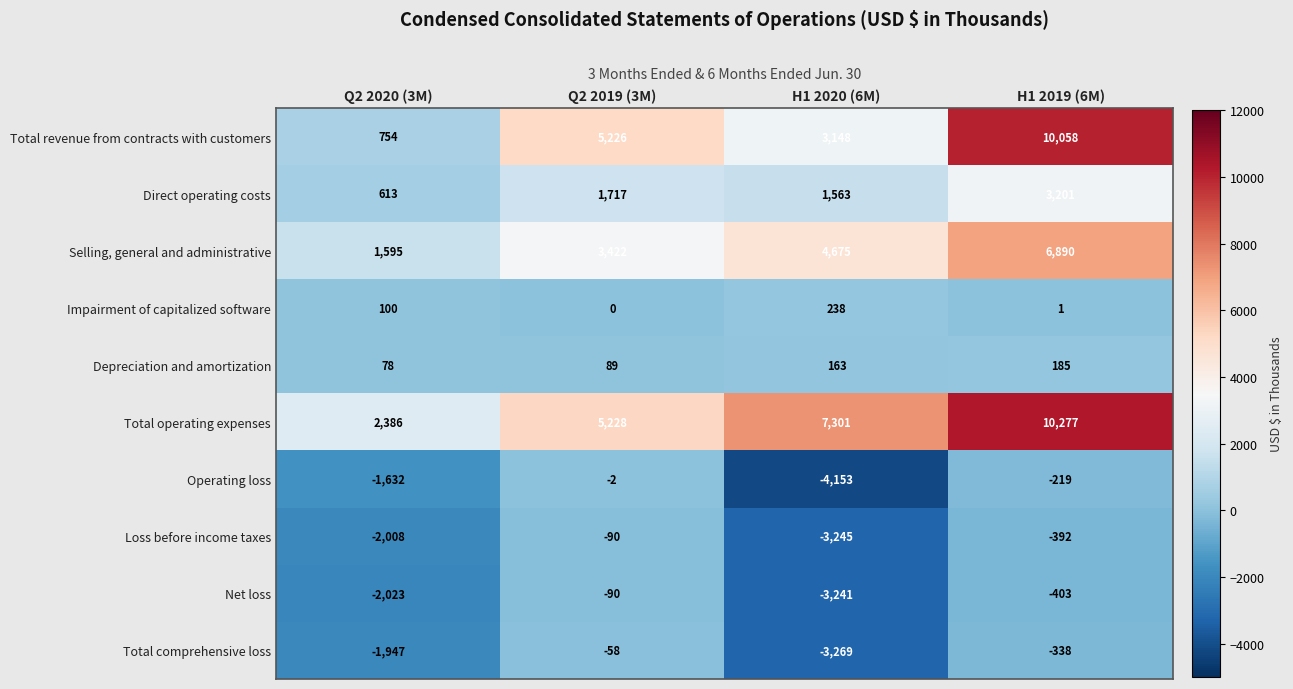

At how many categories does at least one series exceed 9384?

1